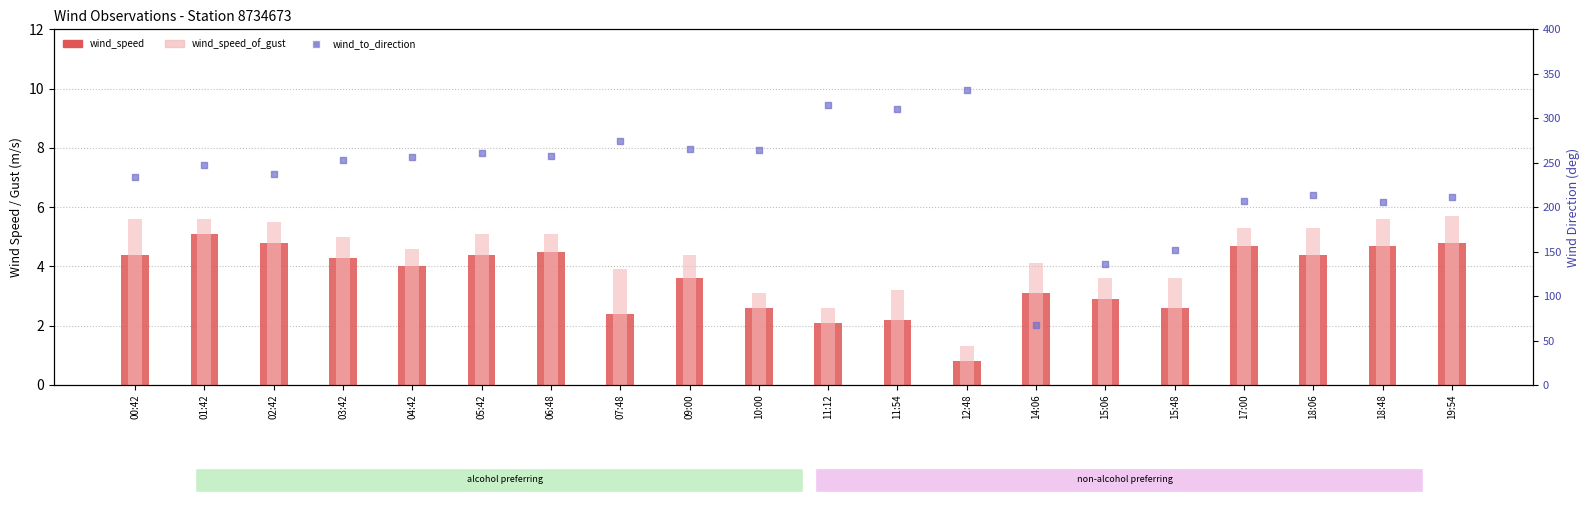

Which series contains the highest Y value?

wind_to_direction